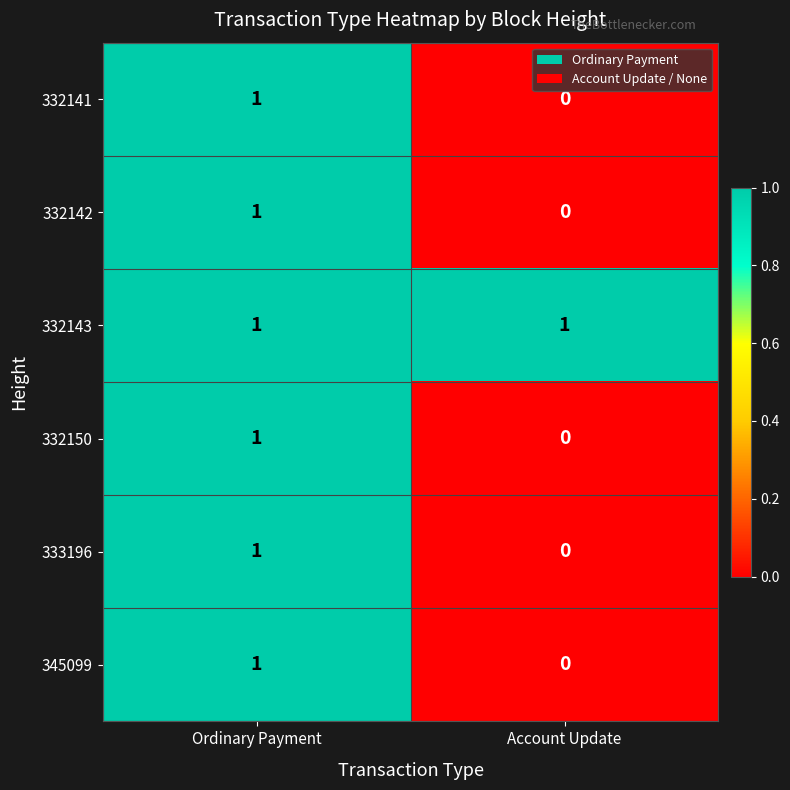

What is the greatest value displayed?

1